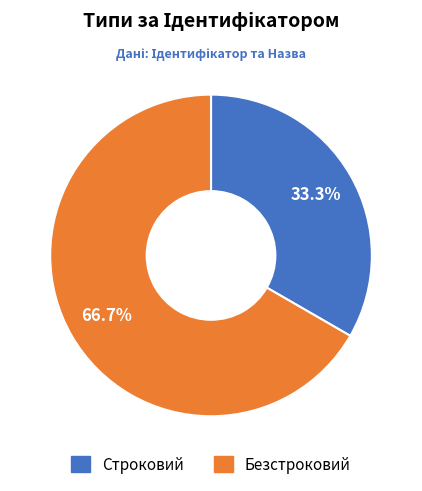

True or false: Строковий accounts for 25% of the total.

False